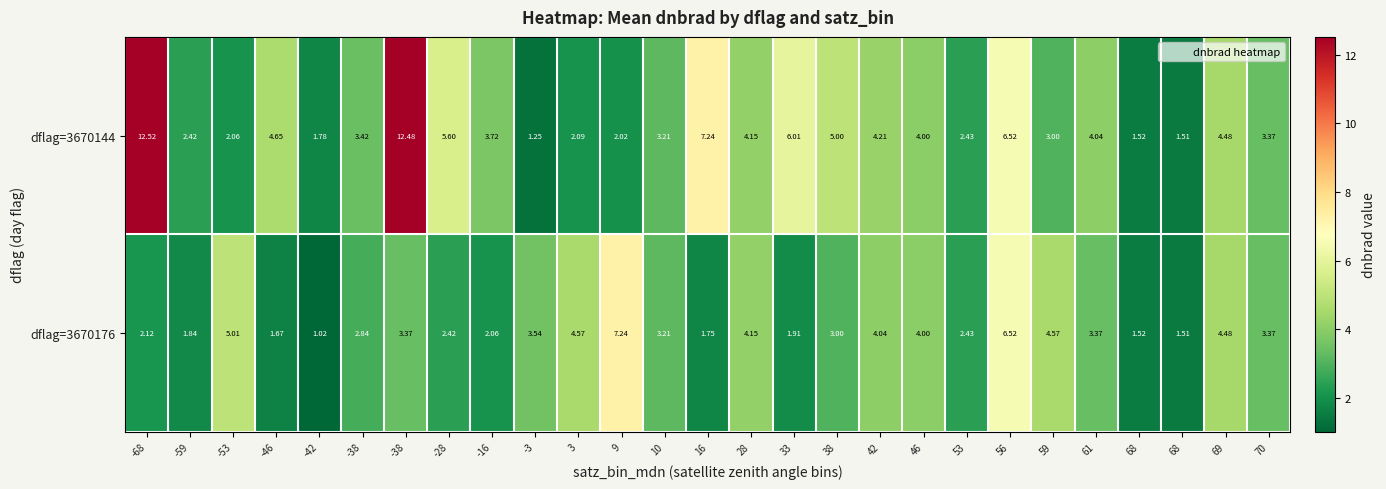

Count the number of data series in this chart.

2